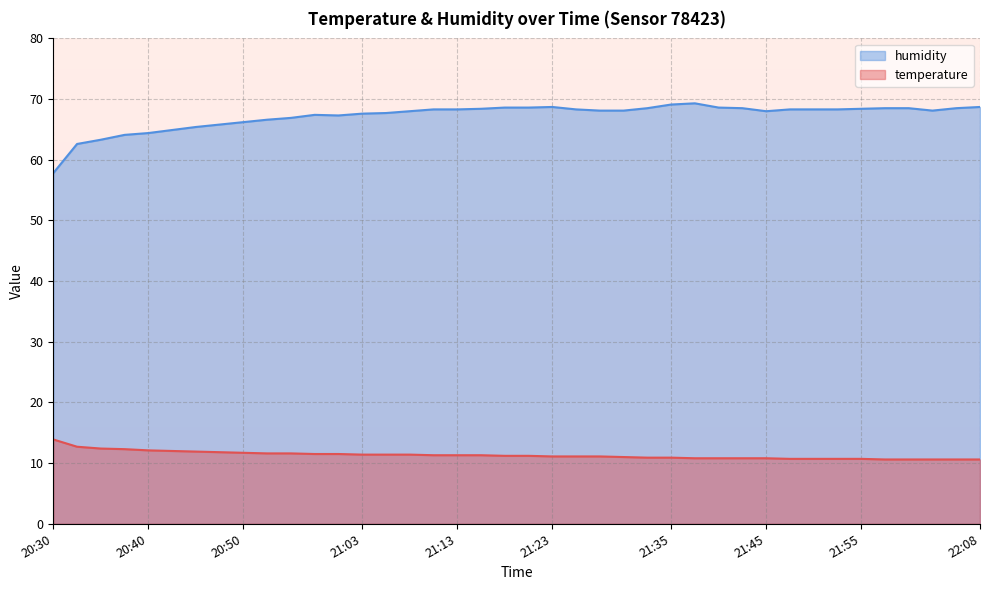

At 21:43, list the series in order from smallest to largest.

temperature, humidity